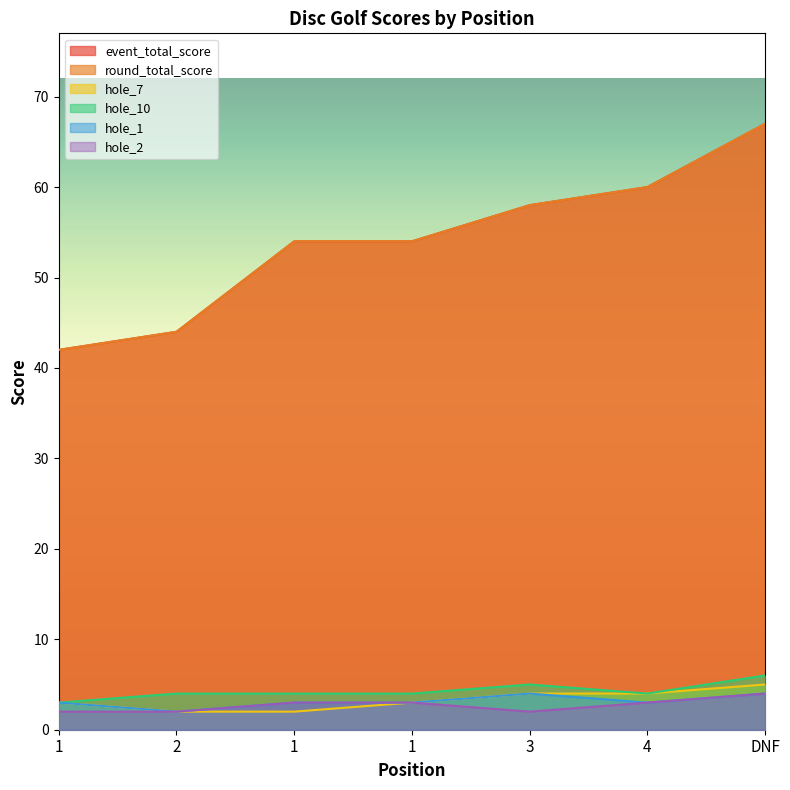

The hole_7 series shows 4 at 4. True or false?

True